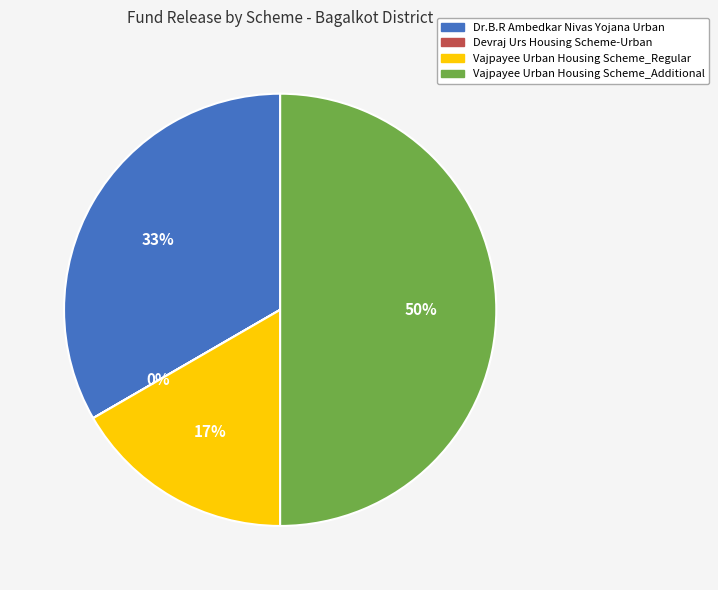

The Dr.B.R Ambedkar Nivas Yojana Urban slice represents 19% of the pie. True or false?

False